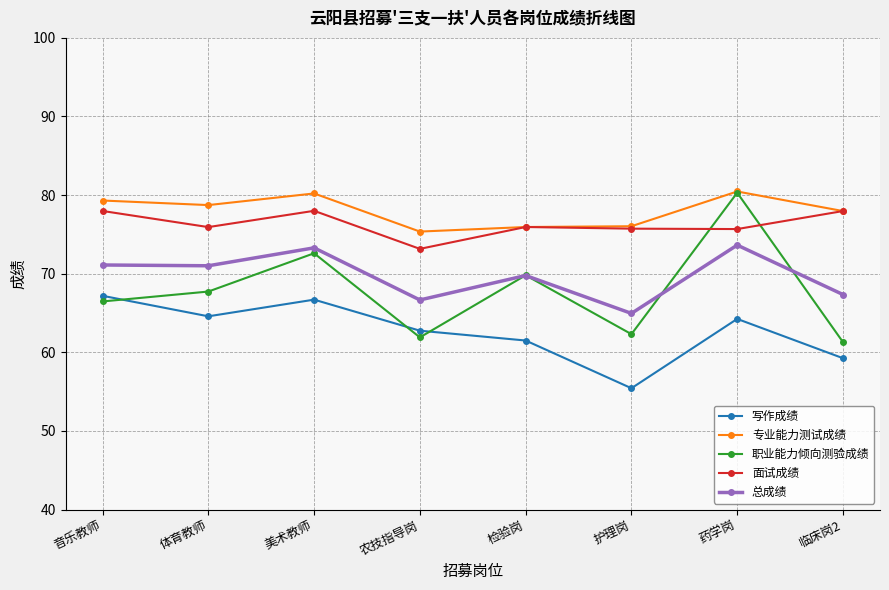

Which series has the largest total across all categories?

专业能力测试成绩